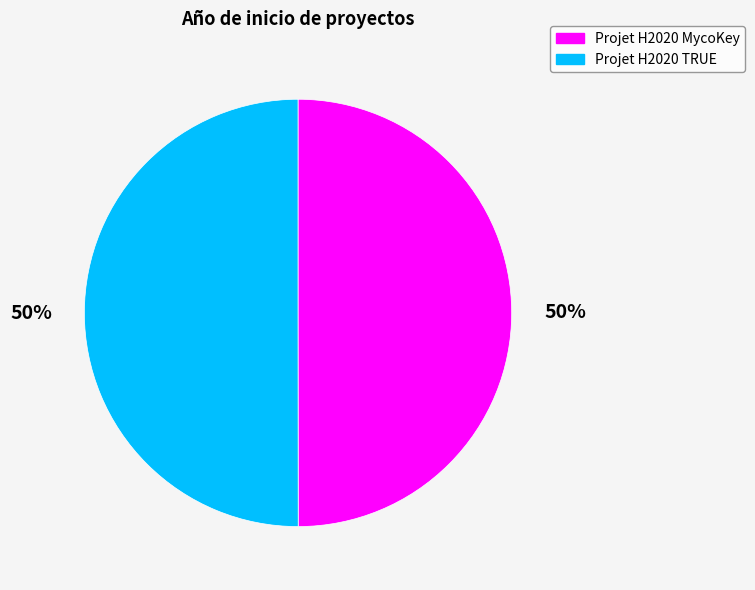

To the nearest percent, what portion does Projet H2020 TRUE represent?

50%